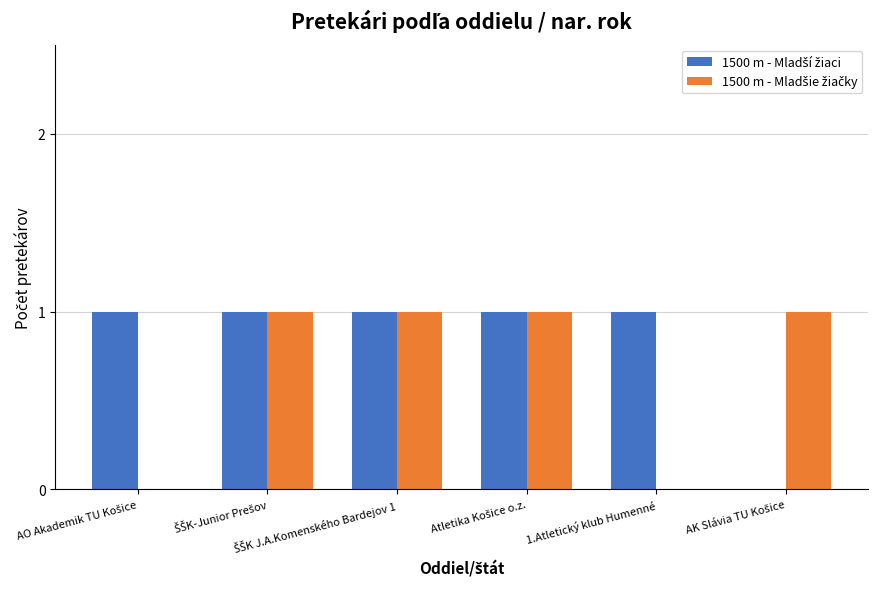

What is the sum of the 1500 m - Mladší žiaci values at Atletika Košice o.z. and ŠŠK J.A.Komenského Bardejov 1?

2